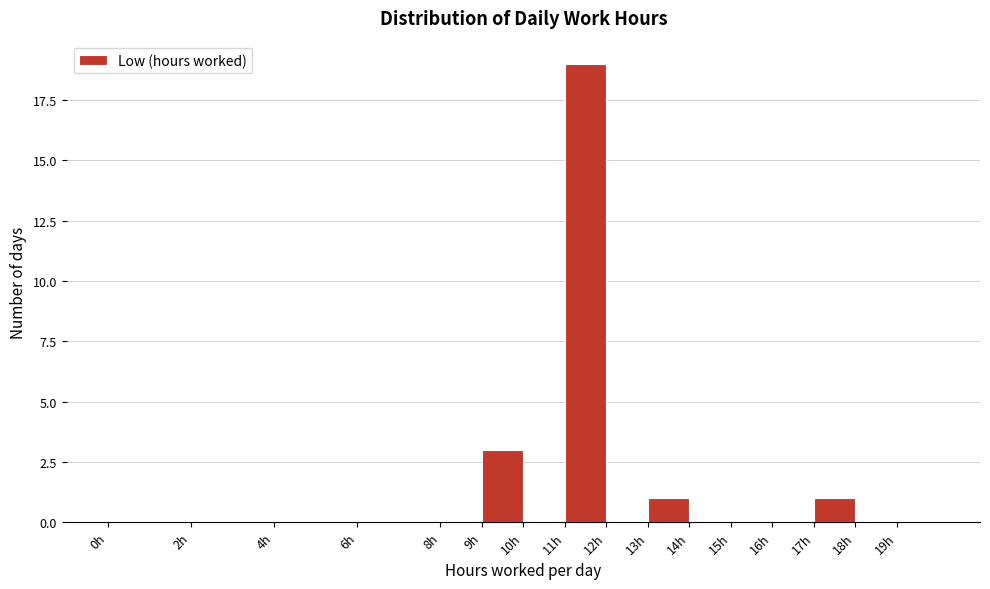

Reading left to right, transcribe this chart: for each bar, give the range it covers on the x-axis and its height. The values are not printed on the chart, so give them approximately, as read against the axis.

0 to 2: 0
2 to 4: 0
4 to 6: 0
6 to 8: 0
8 to 9: 0
9 to 10: 3
10 to 11: 0
11 to 12: 19
12 to 13: 0
13 to 14: 1
14 to 15: 0
15 to 16: 0
16 to 17: 0
17 to 18: 1
18 to 19: 0
19 to 20: 0